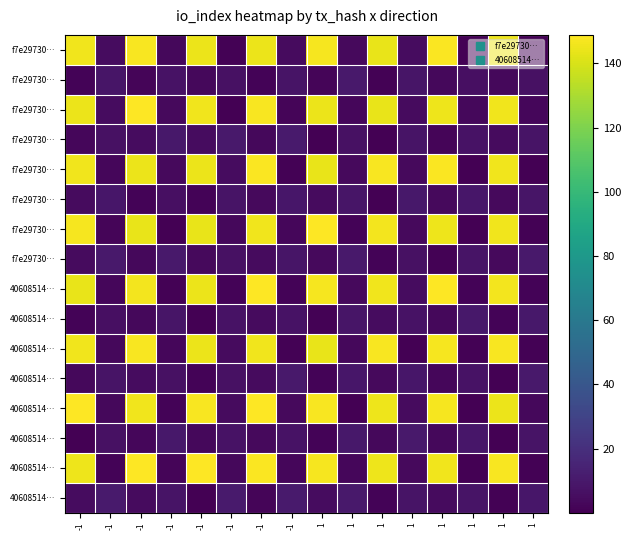

How many categories are shown in the chart?

16